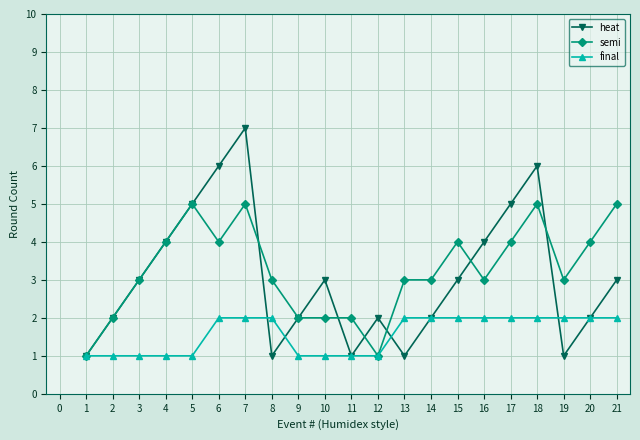

What is the approximate value of semi at 16?

3